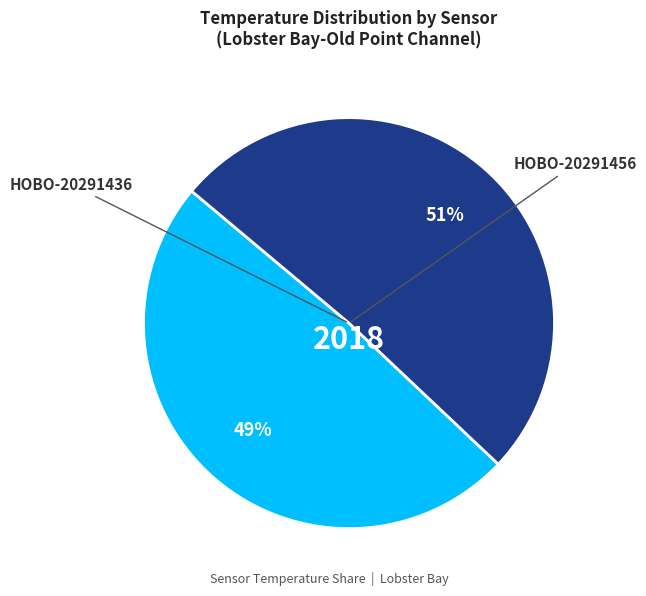

To the nearest percent, what is the difference between the largest and smallest slice percentages?

2%